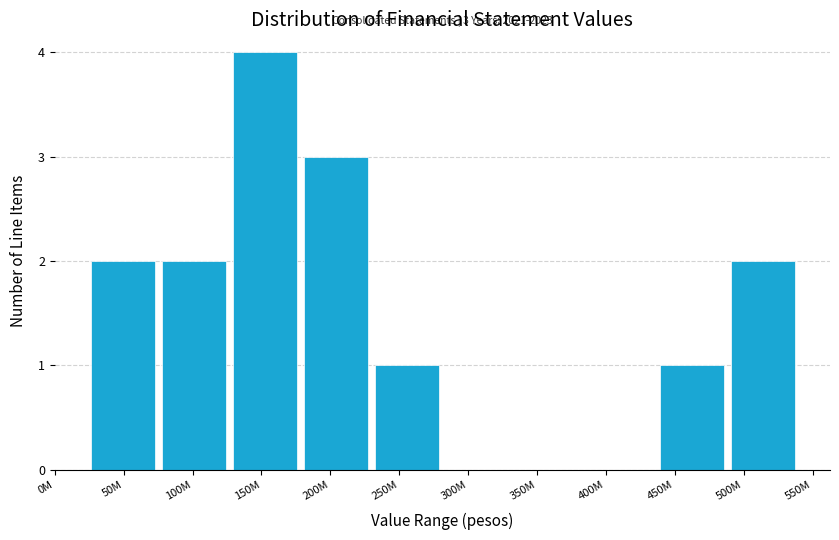

Reading left to right, list all the values displayed in this chart.

50M=2	100M=2	150M=4	200M=3	250M=1	300M=0	350M=0	400M=0	450M=1	500M=2